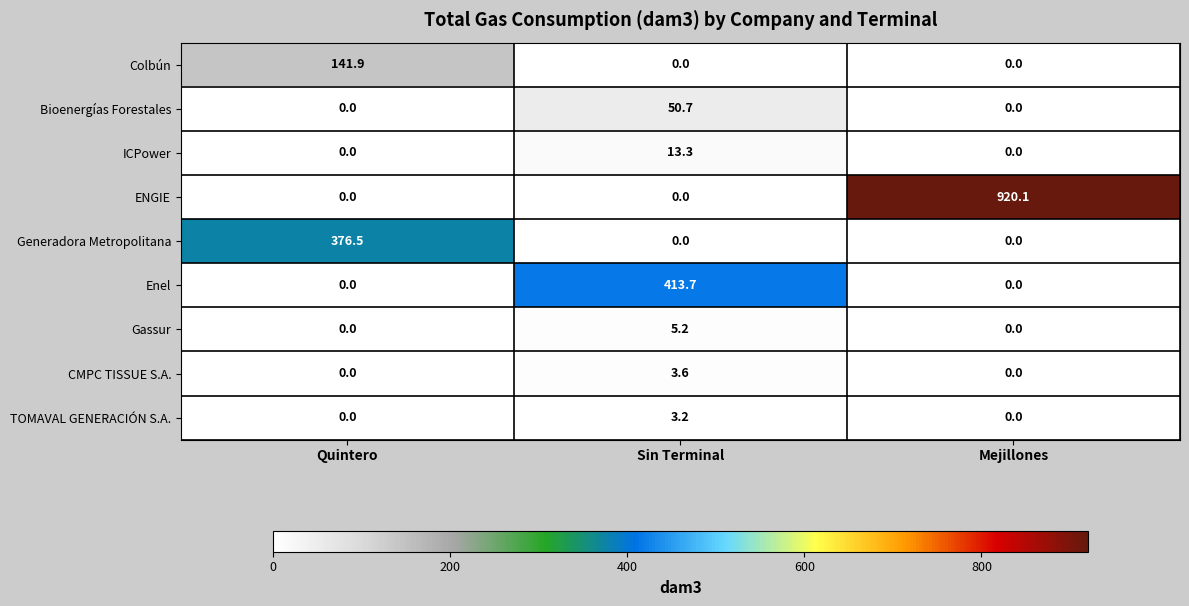

Rank the series by their maximum value, from lowest to highest.

TOMAVAL GENERACIÓN S.A., CMPC TISSUE S.A., Gassur, ICPower, Bioenergías Forestales, Colbún, Generadora Metropolitana, Enel, ENGIE